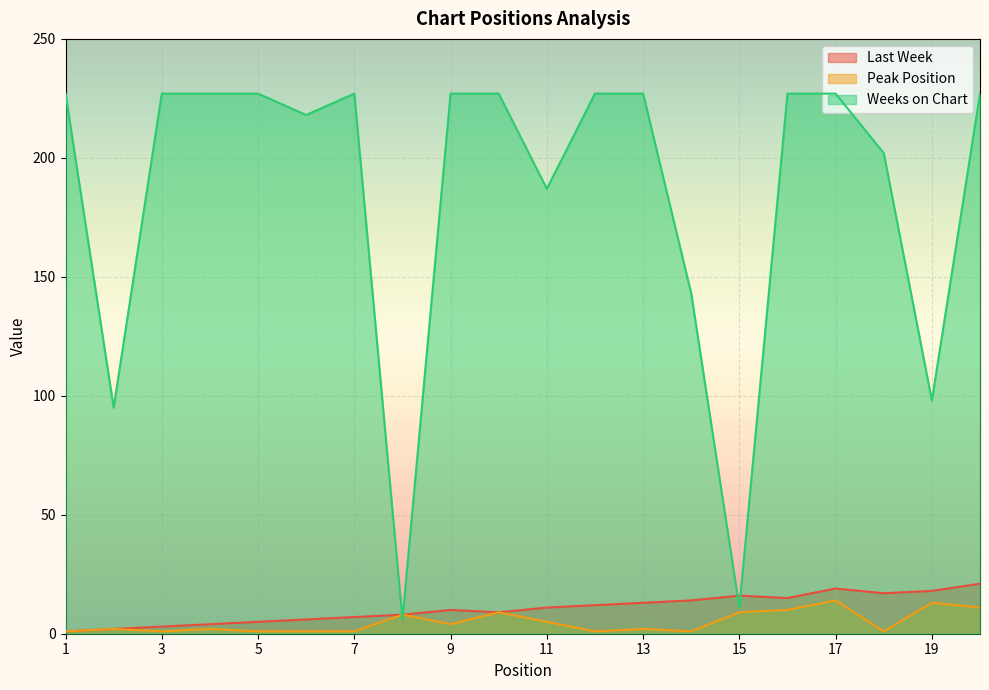

Where is Weeks on Chart nearest to the value 116?

19